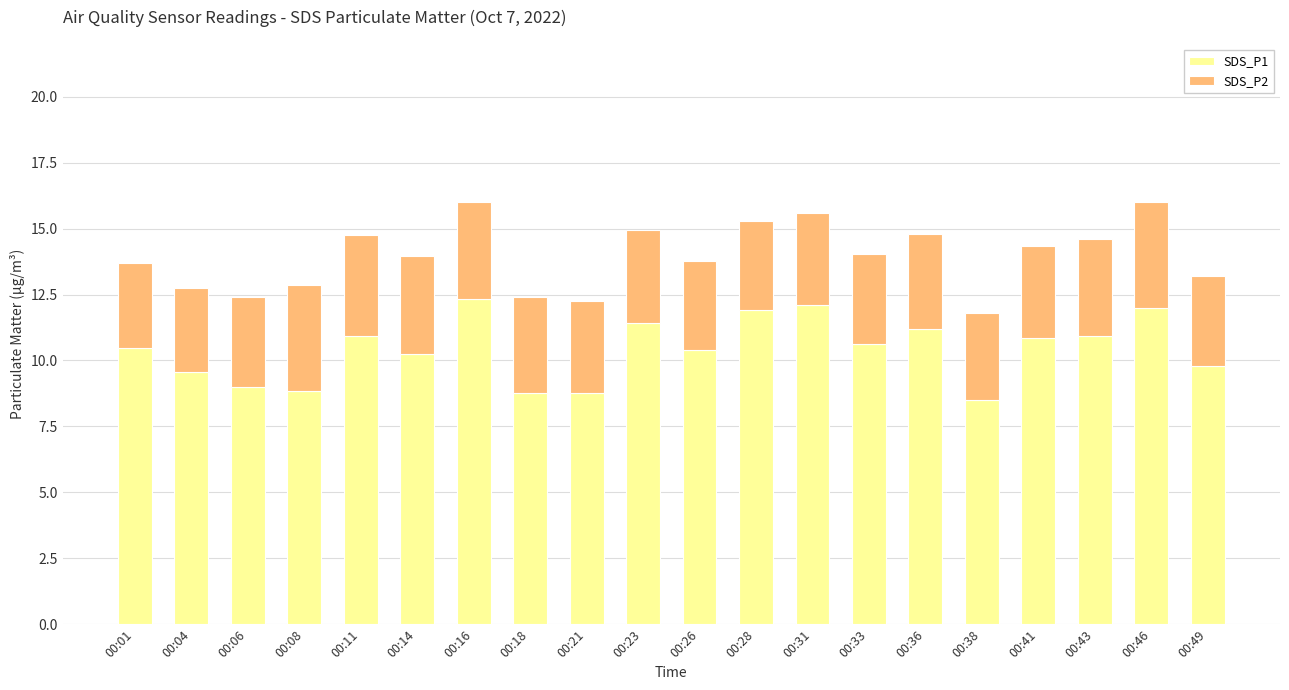

How many values in the SDS_P1 series are below 10?

7